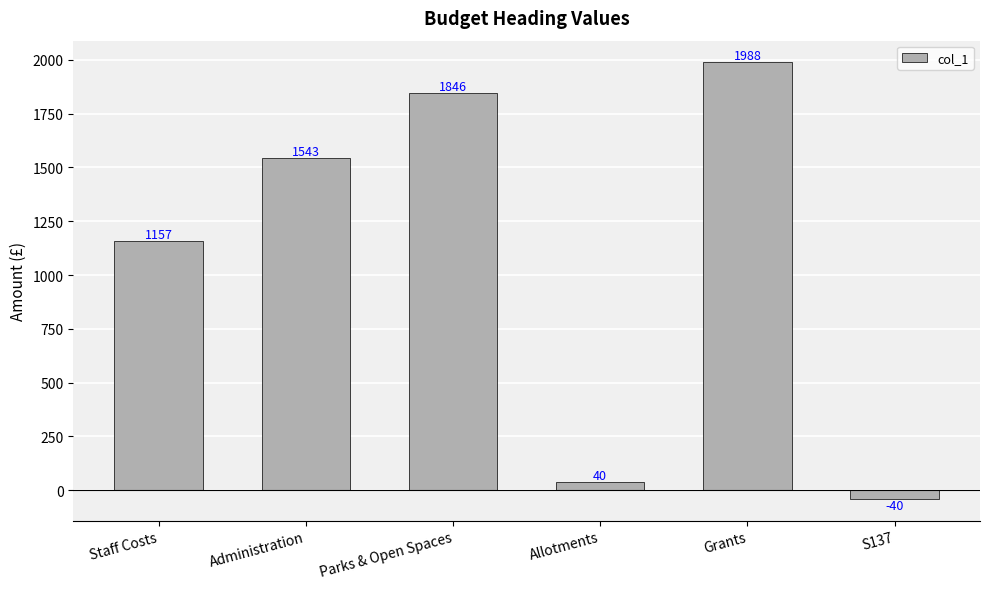

What is the value of the 4th bar from the left?

40